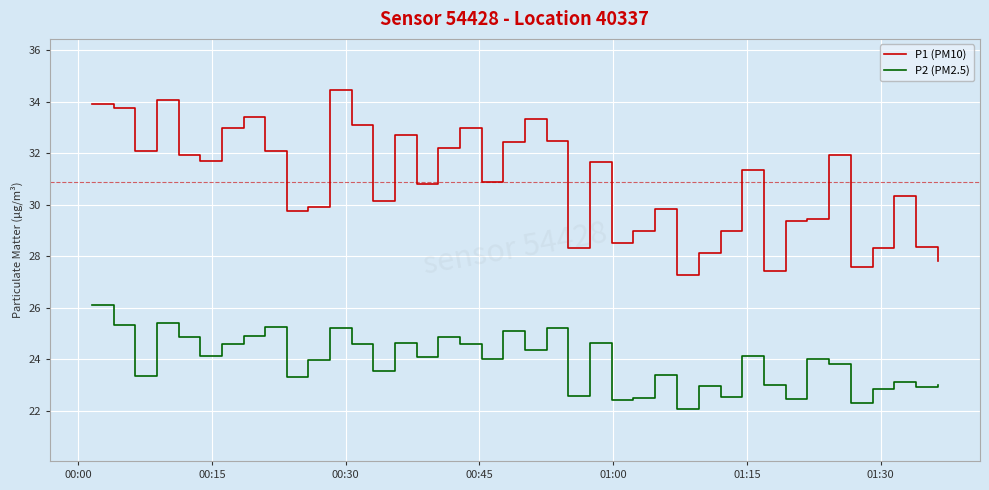

What is the difference between the maximum and second lowest values in the P2 (PM2.5) series?

3.8